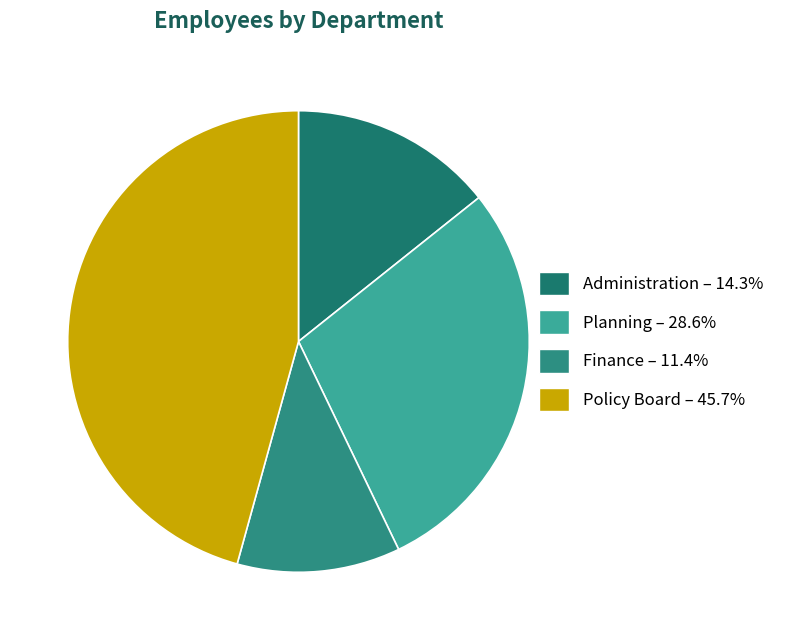

Is it true that Policy Board is 35% of the pie?

False